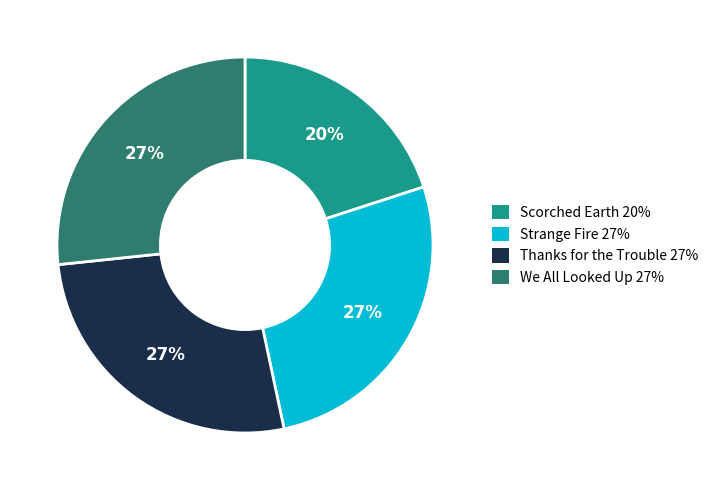

To the nearest percent, what percentage of the pie is Strange Fire?

27%